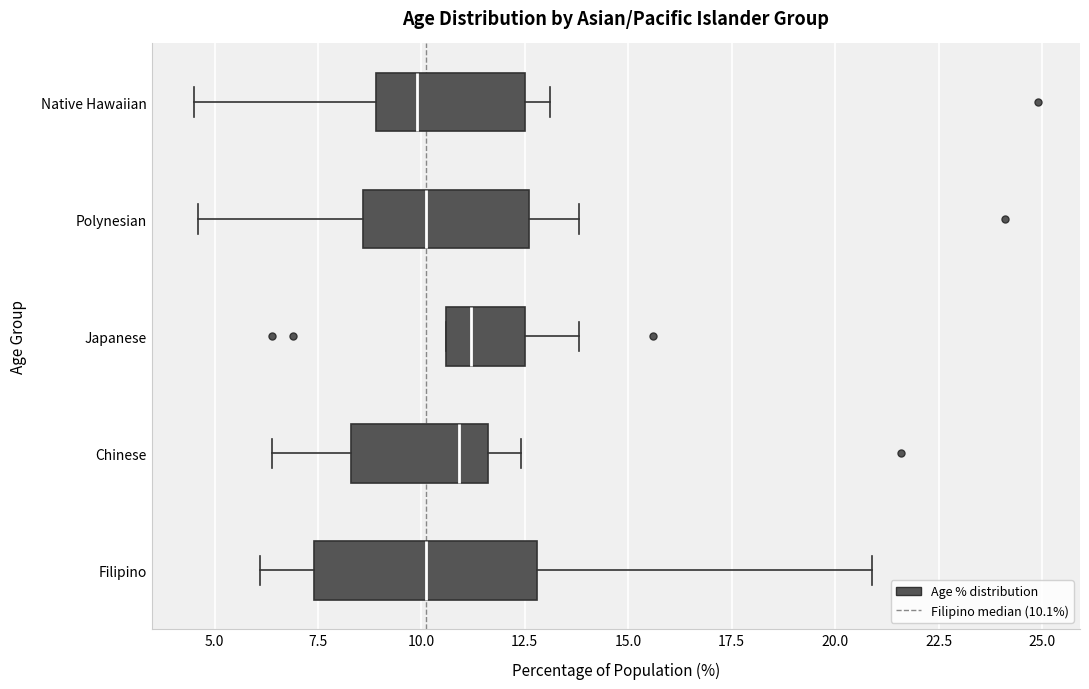

Where is the right edge of the box for Polynesian on the x-axis? The values are not printed on the chart, so give them approximately, as read against the axis.

12.5